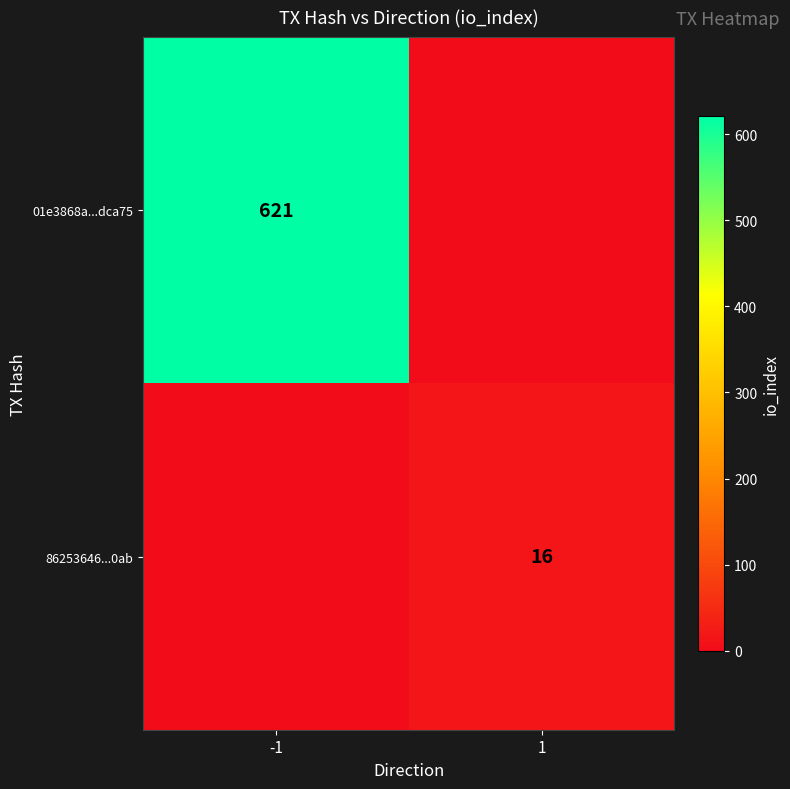

Between -1 and 1, which series saw the biggest shift?

01e3868a...dca75